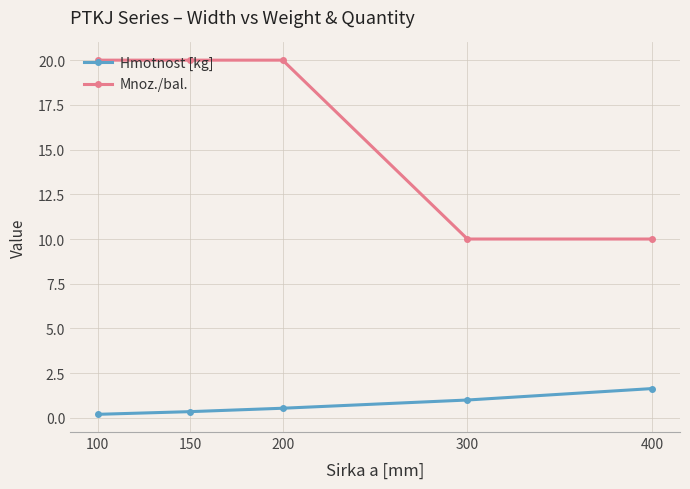

What is the minimum value shown in the chart?

0.2